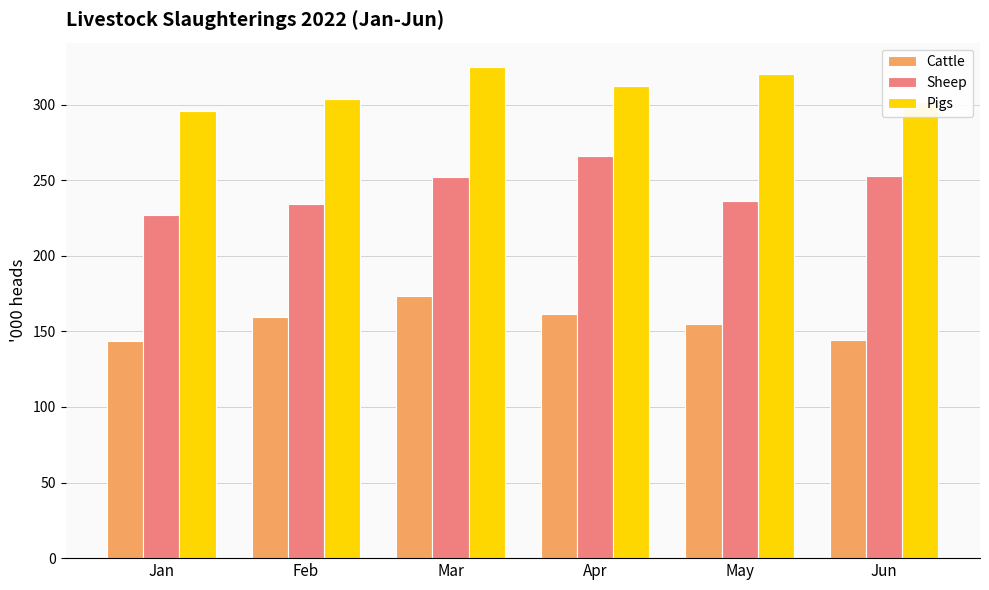

The value of Cattle at Jun is 144.6. True or false?

True